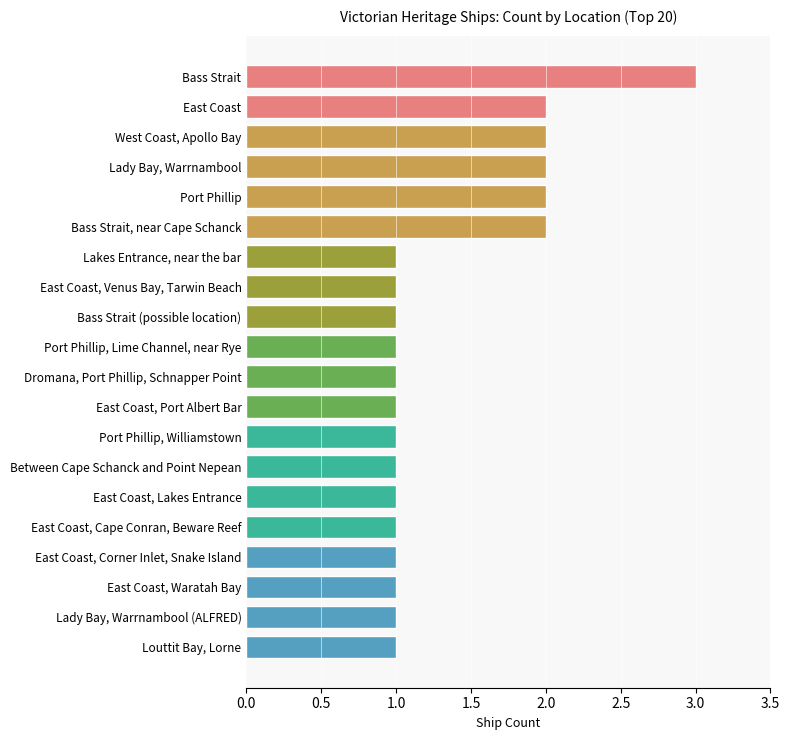

What is the label of the 18th bar from the top?

East Coast, Waratah Bay